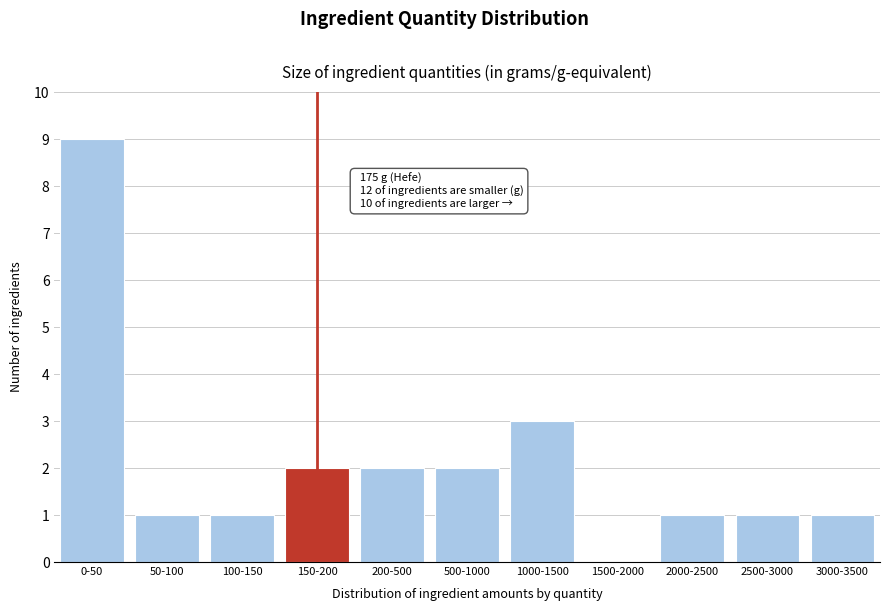

Reading left to right, list all the values displayed in this chart.

0-50=9	50-100=1	100-150=1	150-200=2	200-500=2	500-1000=2	1000-1500=3	1500-2000=0	2000-2500=1	2500-3000=1	3000-3500=1